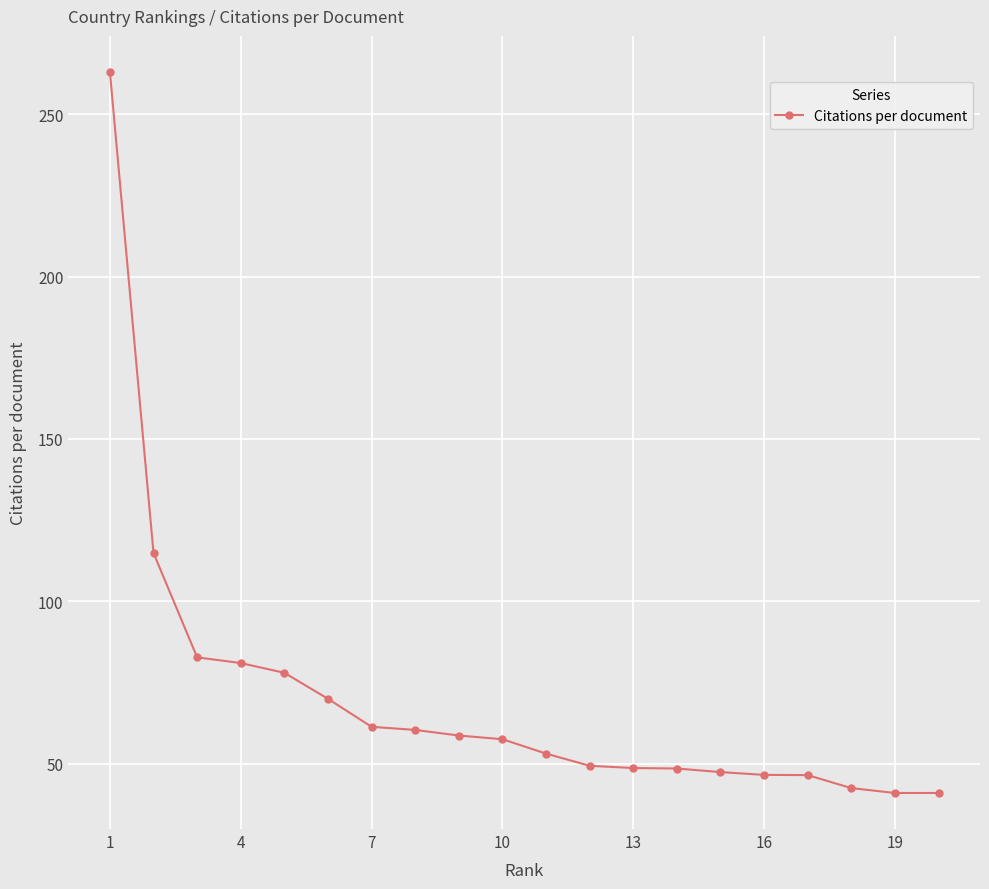

What is the average value?

69.6